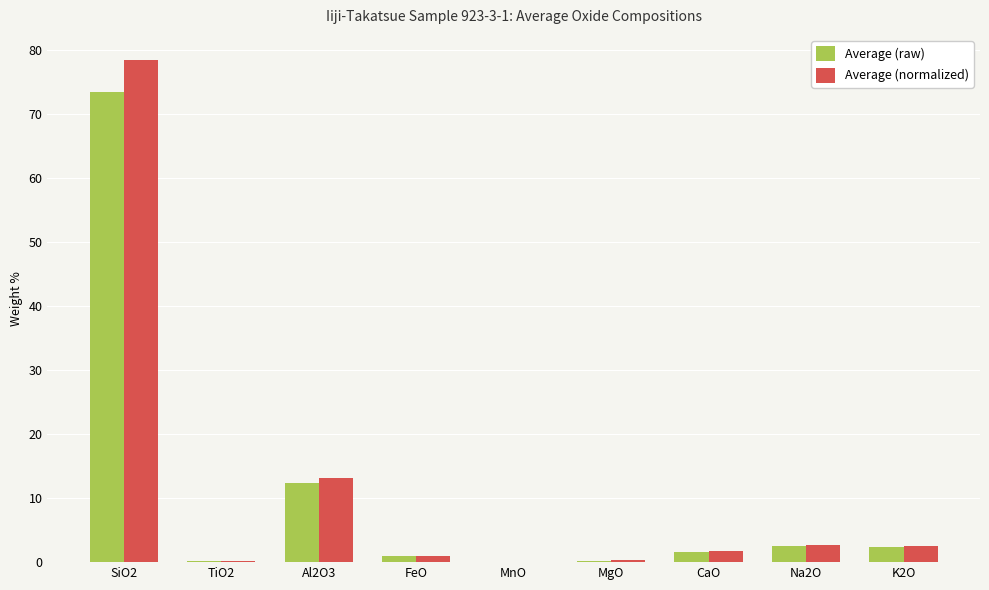

What value does the Average (raw) series have at MgO?

0.2